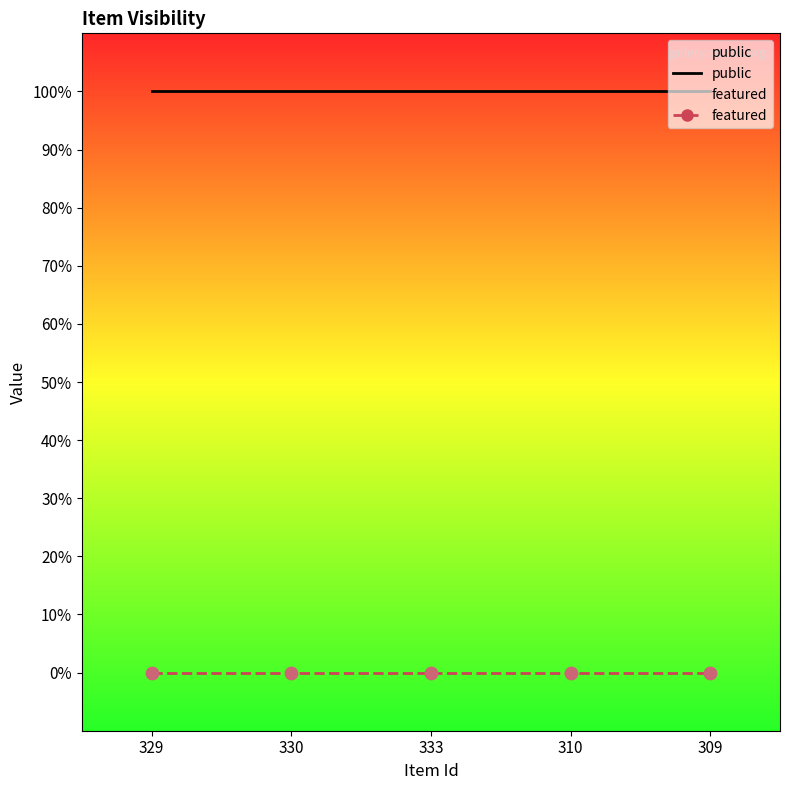

At which category is the sum across all series the highest?

329